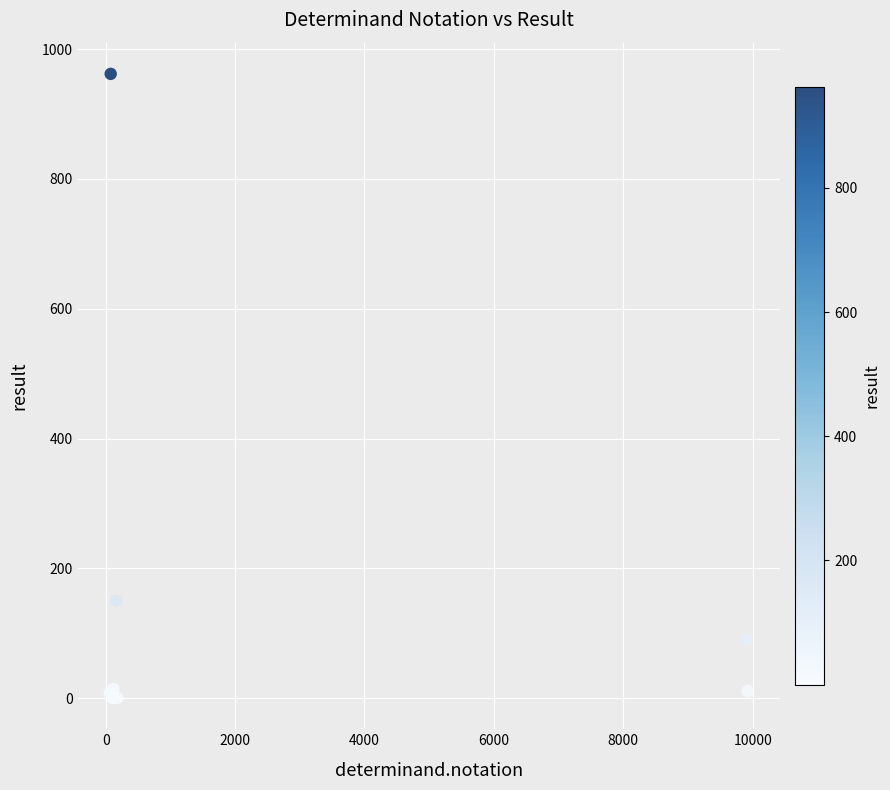

What Y value in the scatter plot is closest to 481?

150.0